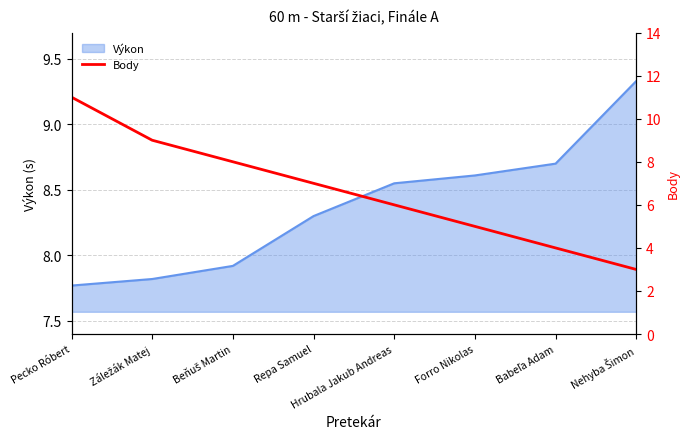

What is the label of the 5th point from the right?

Repa Samuel